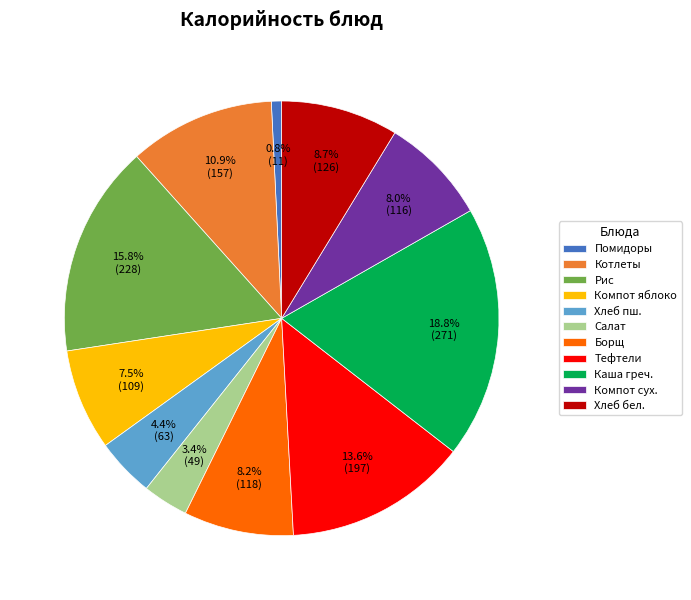

To the nearest percent, what is the difference between the largest and smallest slice percentages?

18%